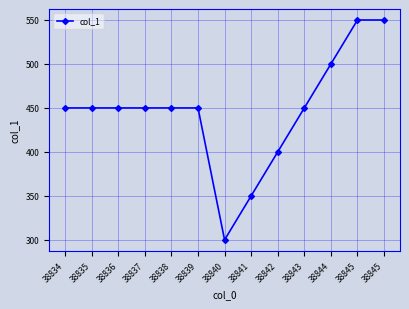

Is it true that the value at 38835 is 450?

True